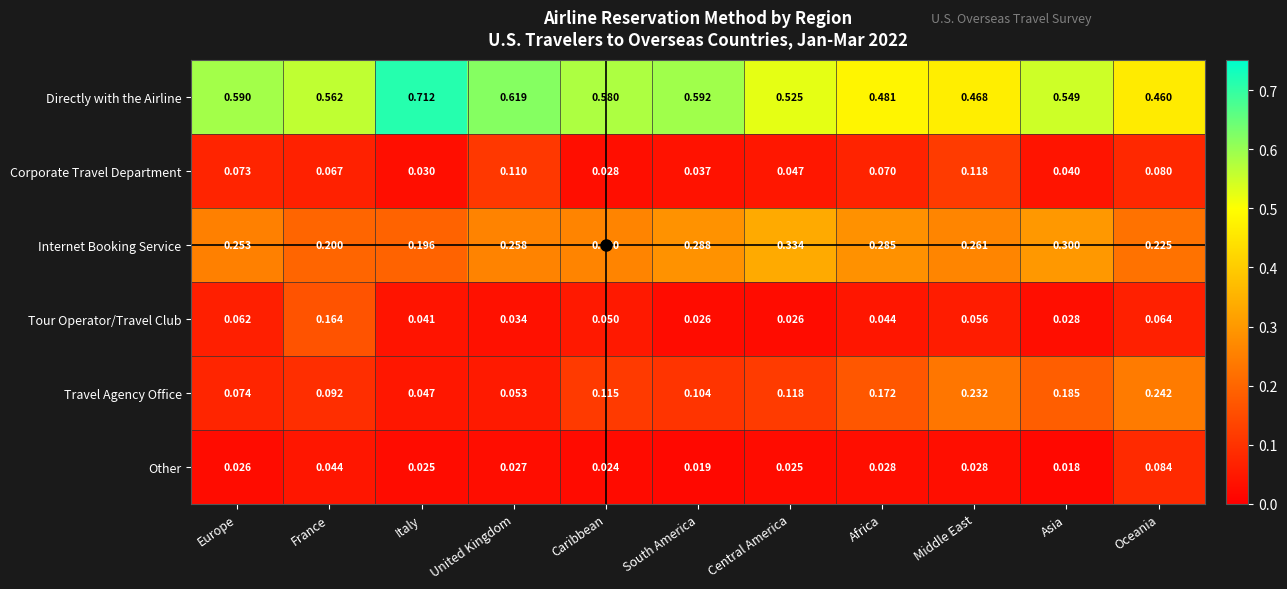

What is the total value across all series at Central America?

1.1